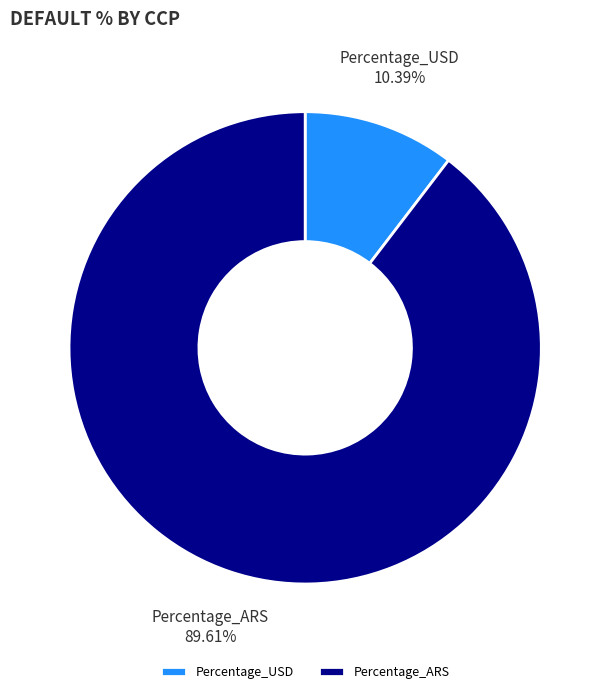

How many segments does this pie chart have?

2